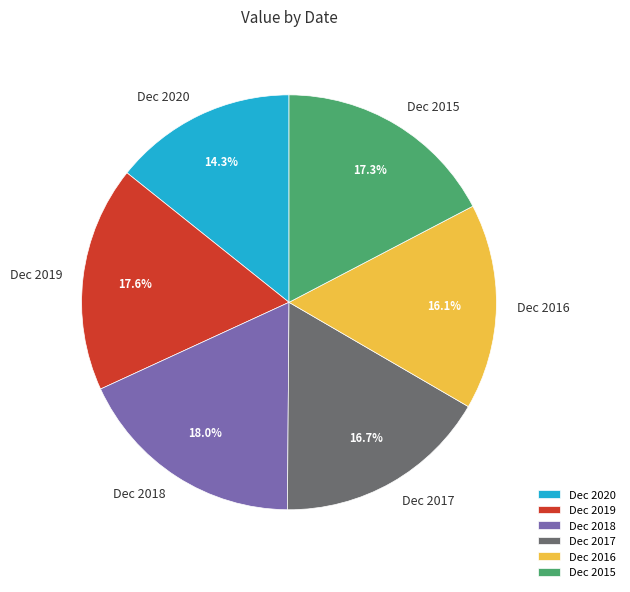

To the nearest percent, what is the difference between the largest and smallest slice percentages?

4%